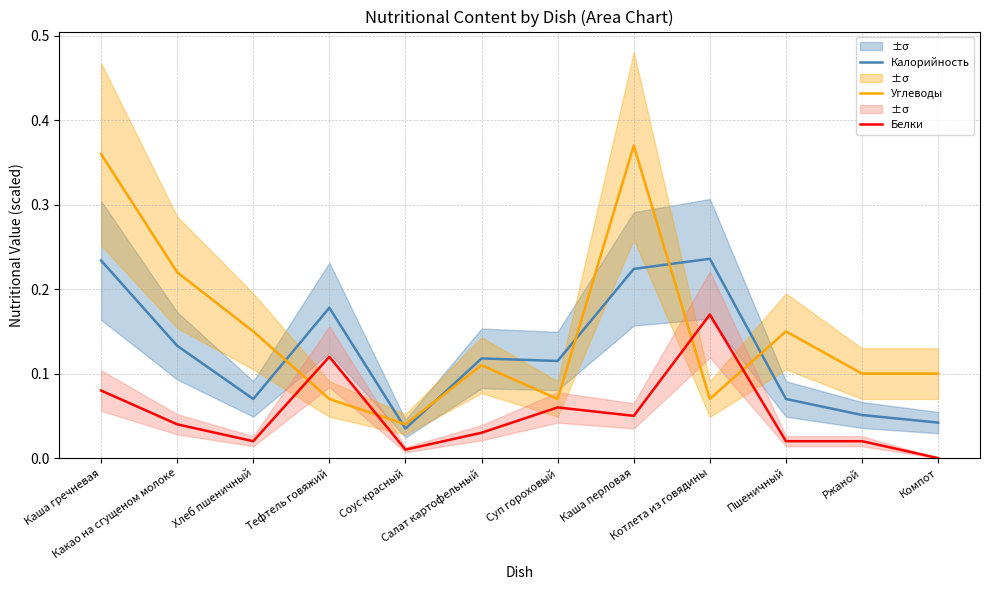

Reading left to right, what are all the values shown in this chart?

Калорийность: 0.2	0.1	0.1	0.2	0.0	0.1	0.1	0.2	0.2	0.1	0.1	0.0
Углеводы: 0.4	0.2	0.1	0.1	0.0	0.1	0.1	0.4	0.1	0.1	0.1	0.1
Белки: 0.1	0.0	0.0	0.1	0.0	0.0	0.1	0.1	0.2	0.0	0.0	0.0